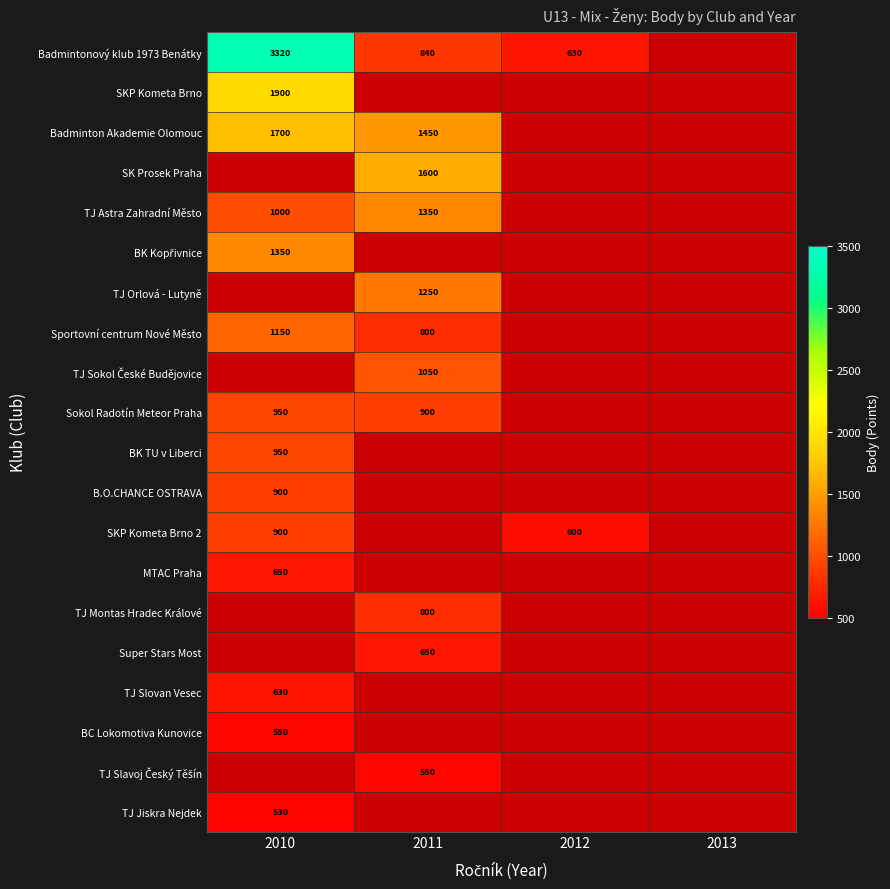

What is the spread (max minus min) of values at 2011?

1050.0